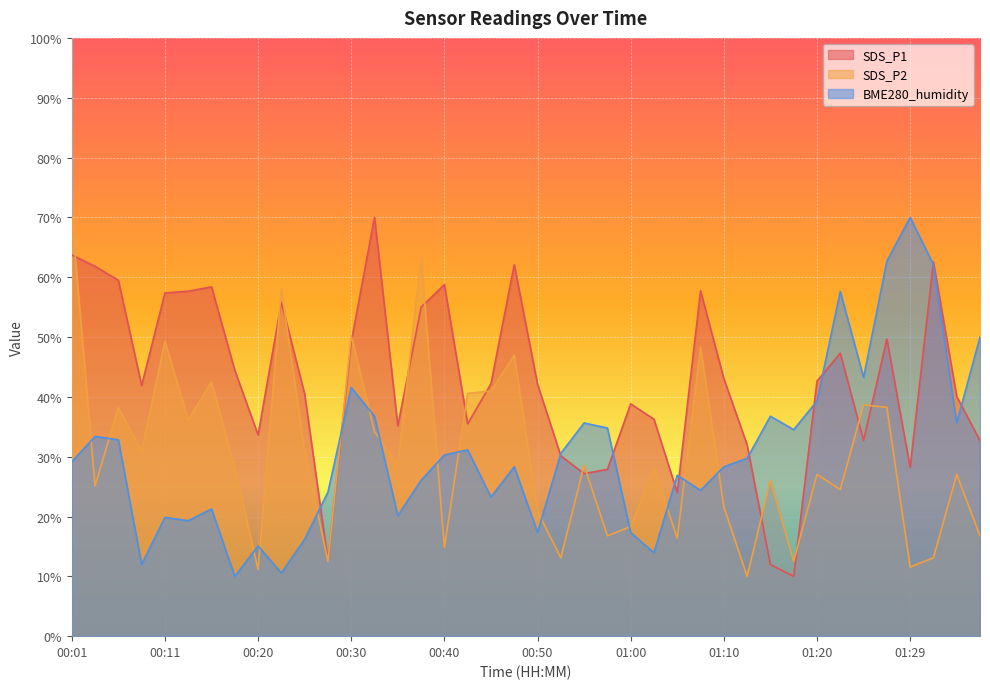

Which has a higher value, 00:03 or 01:05?

00:03